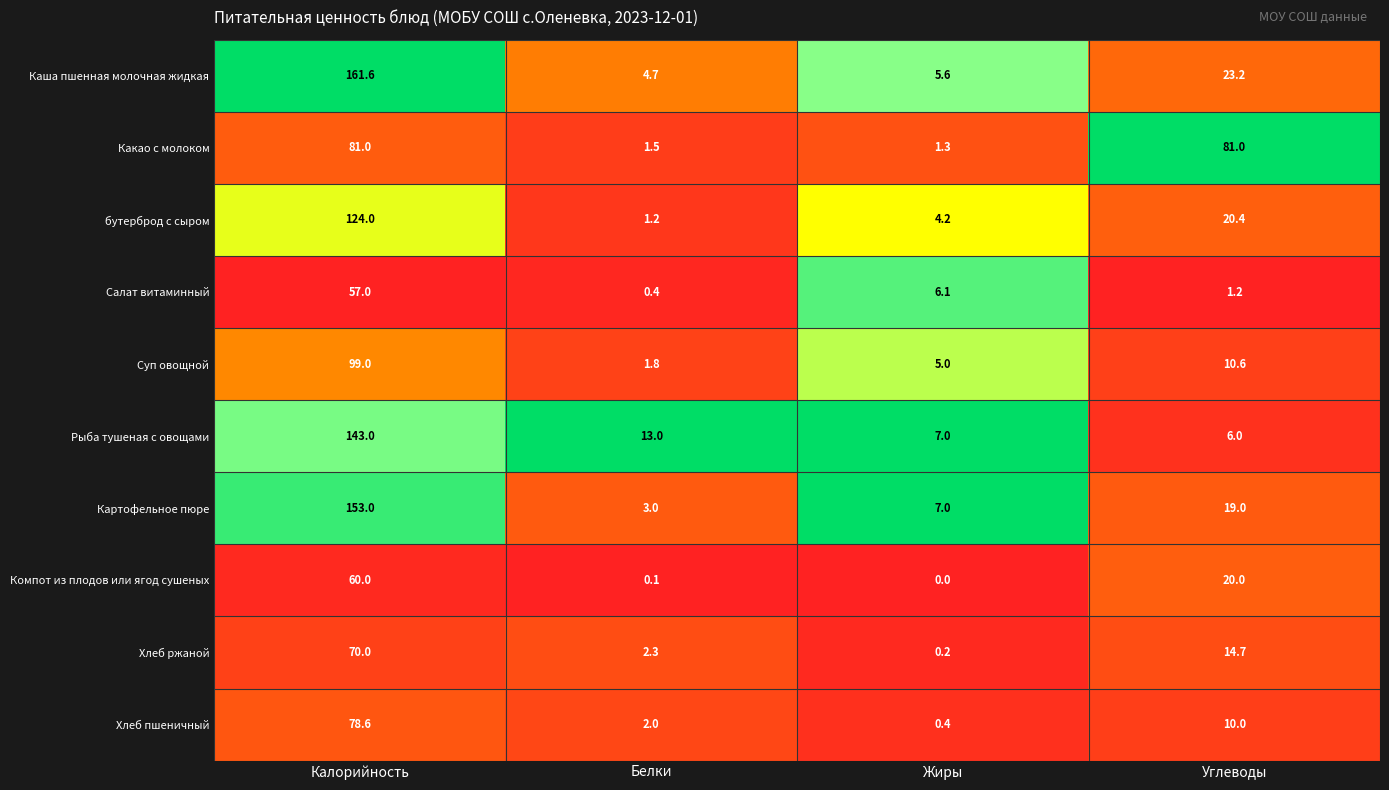

Which series has the largest total across all categories?

Каша пшенная молочная жидкая